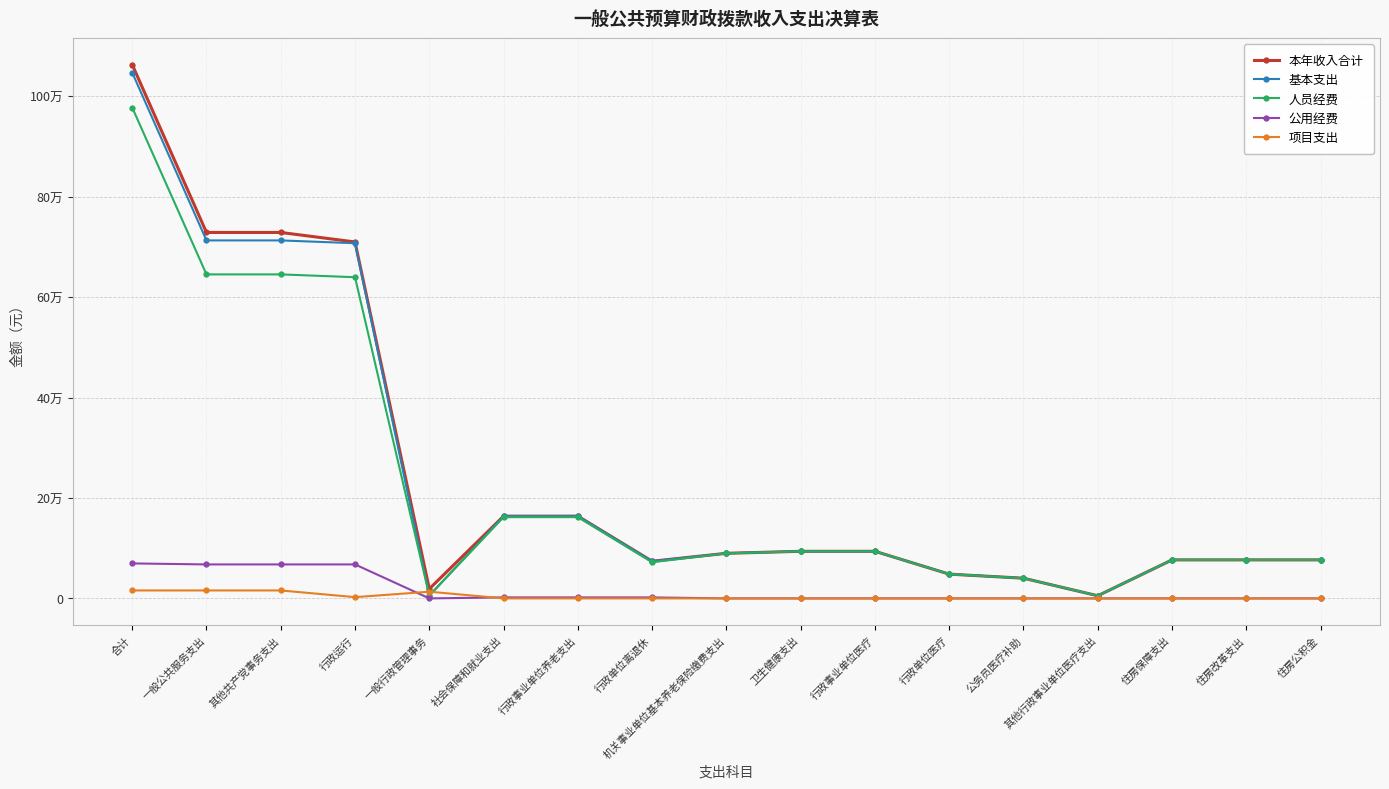

True or false: 人员经费 has more than 2 points higher than both neighbors.

False